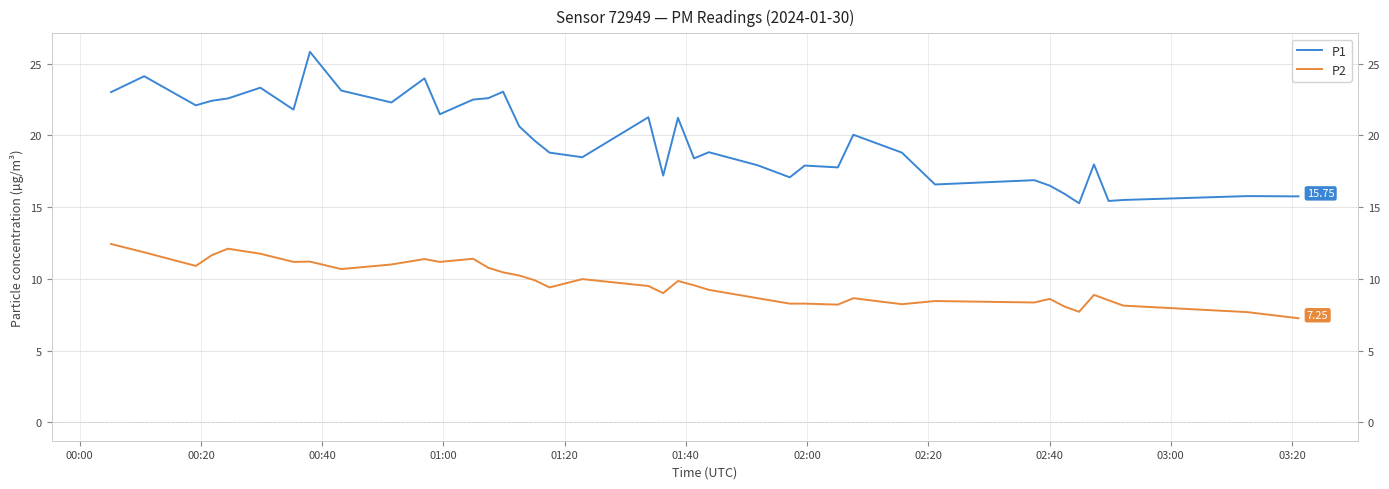

What are all the series names shown in the legend?

P1, P2